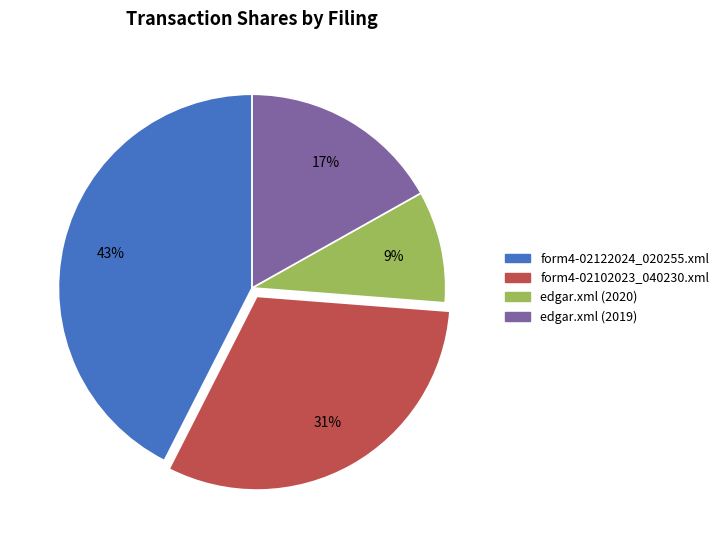

The form4-02102023_040230.xml slice represents 24% of the pie. True or false?

False